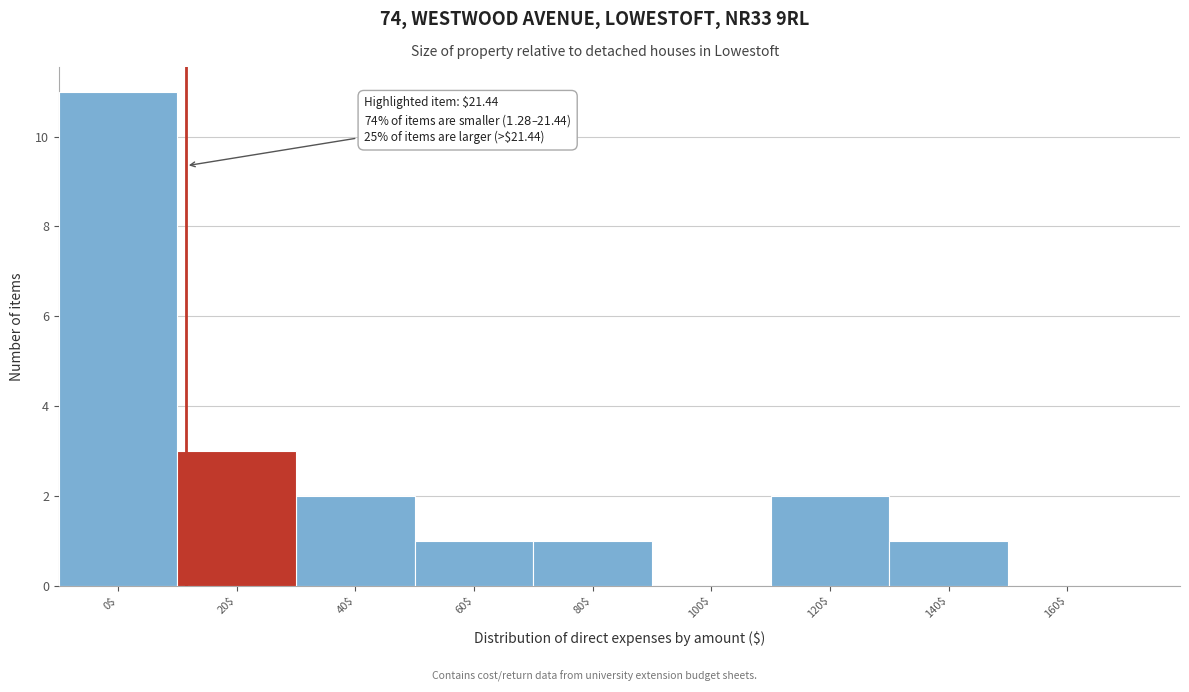

Is it true that the value at 120$ is 2?

True